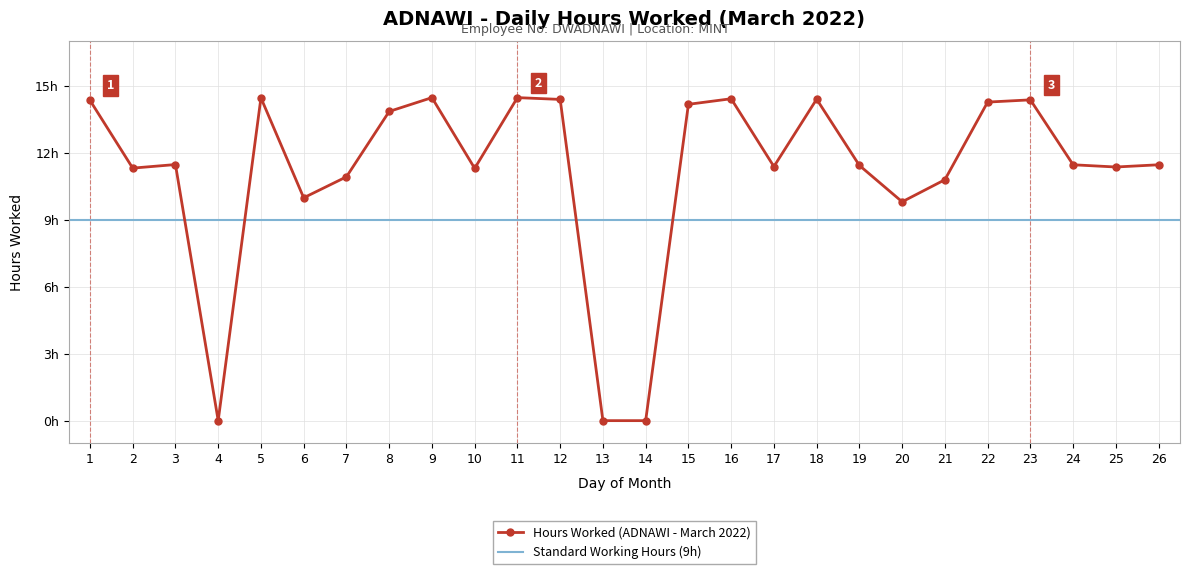

True or false: the data shows 8.2 at 14.

False